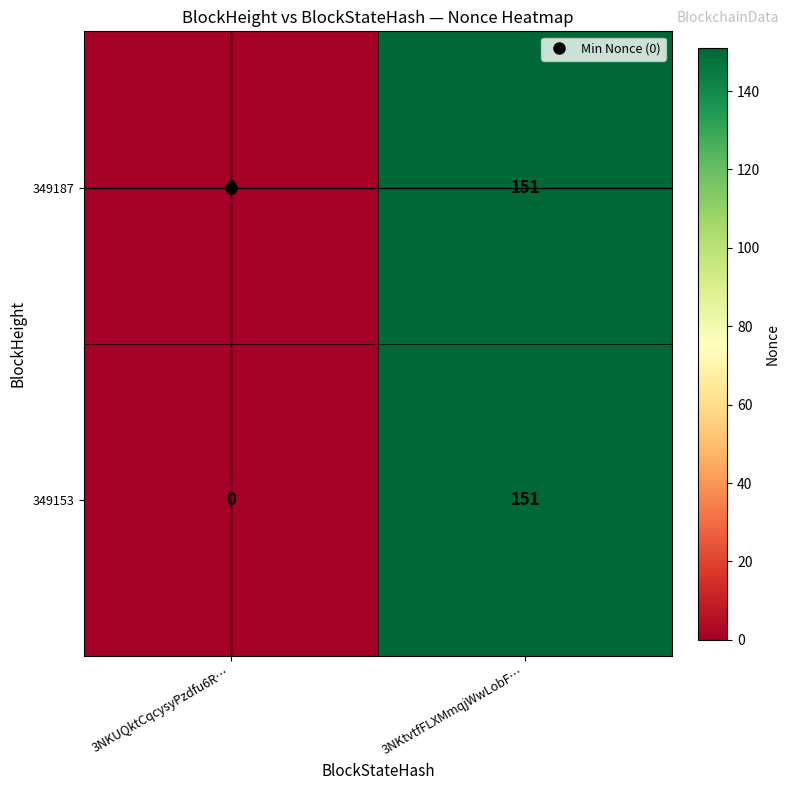

What is the difference between the maximum and minimum values in the 349187 series?

151